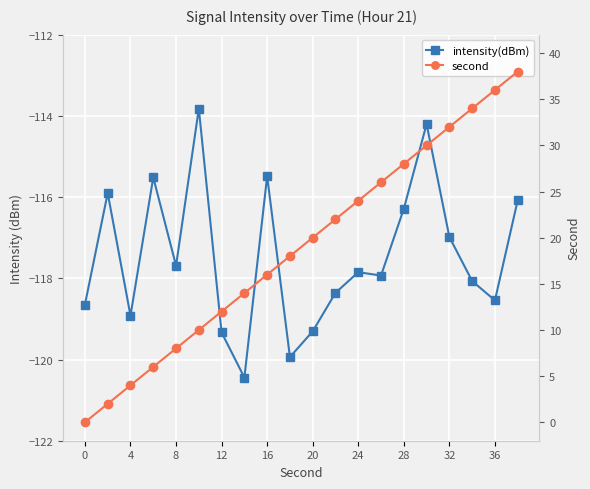

How many series are shown in this chart?

2